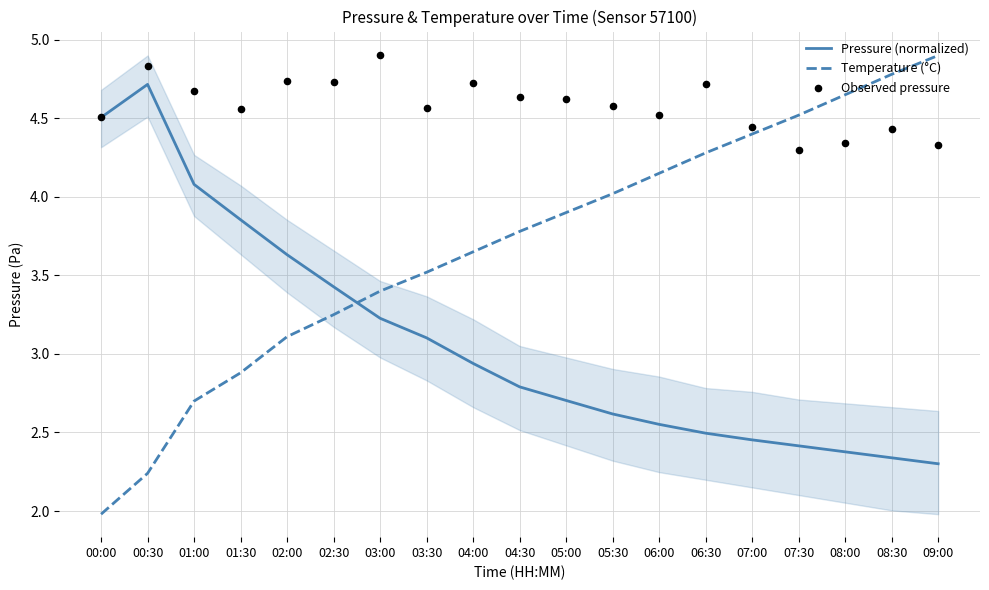

What are all the series names shown in the legend?

Pressure (normalized), Temperature (°C), Observed pressure